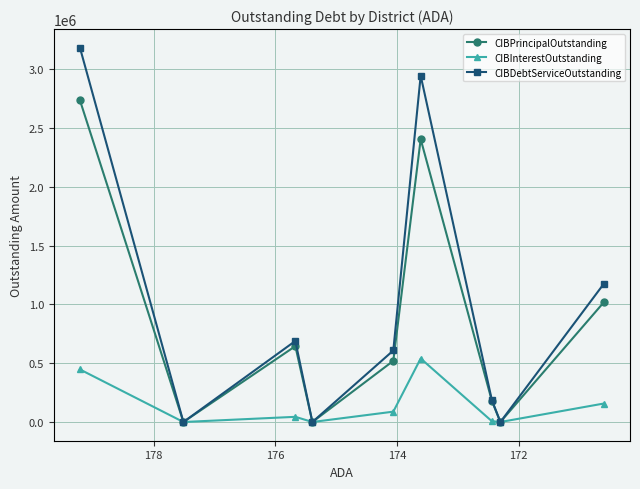

What is the sum of all CIBDebtServiceOutstanding values?

8785907.0